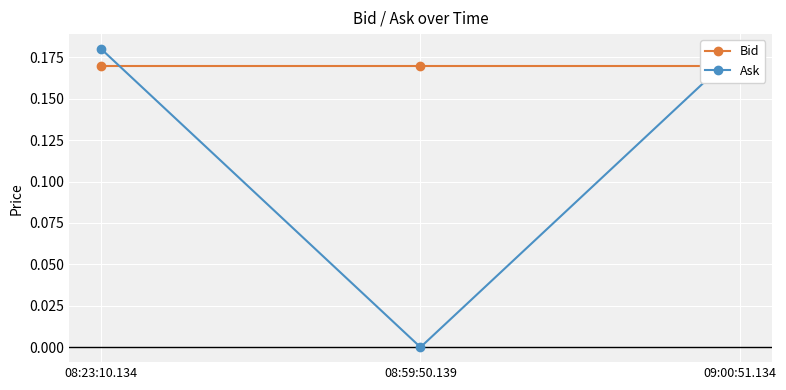

True or false: Bid has a value of 0.2 at 08:23:10.134.

True